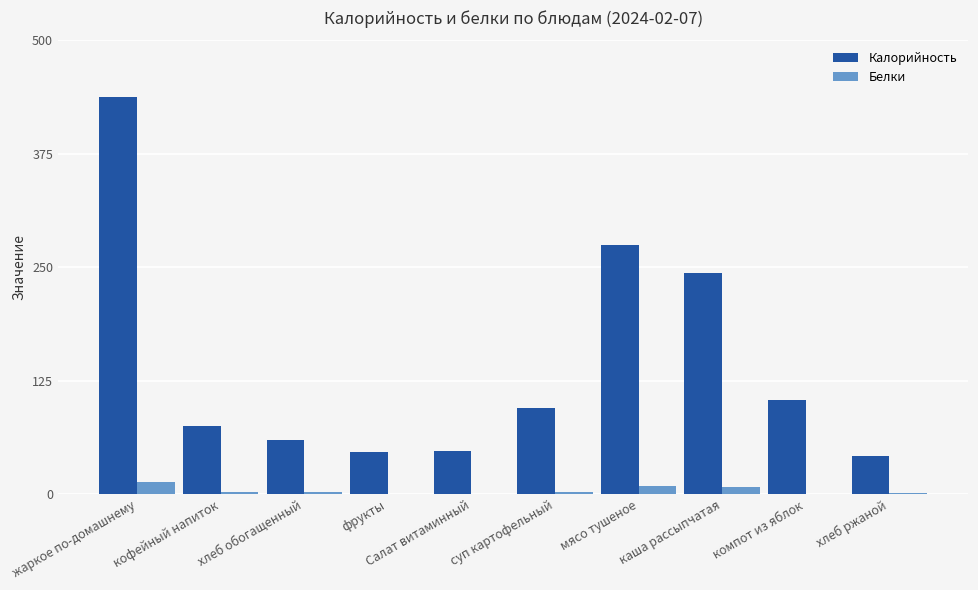

How many distinct data groups are displayed?

2